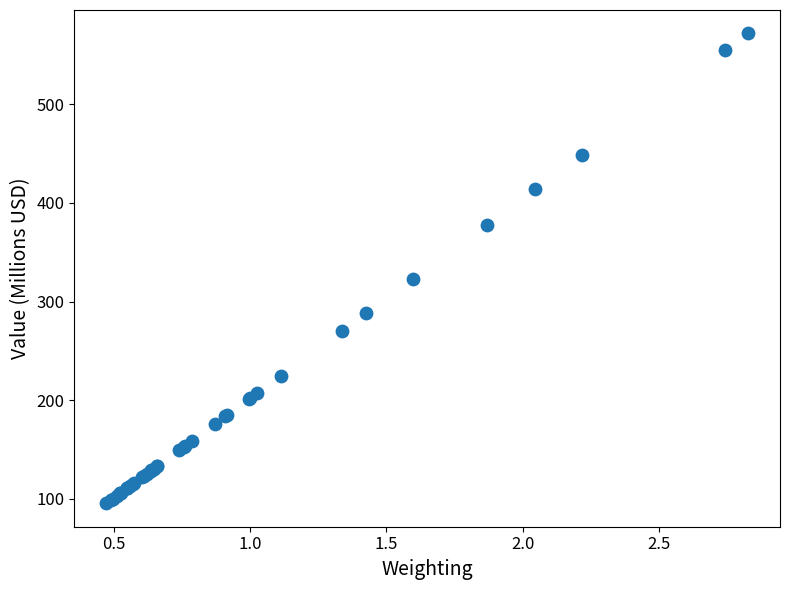

What Y value in the scatter plot is closest to 333?

323.2